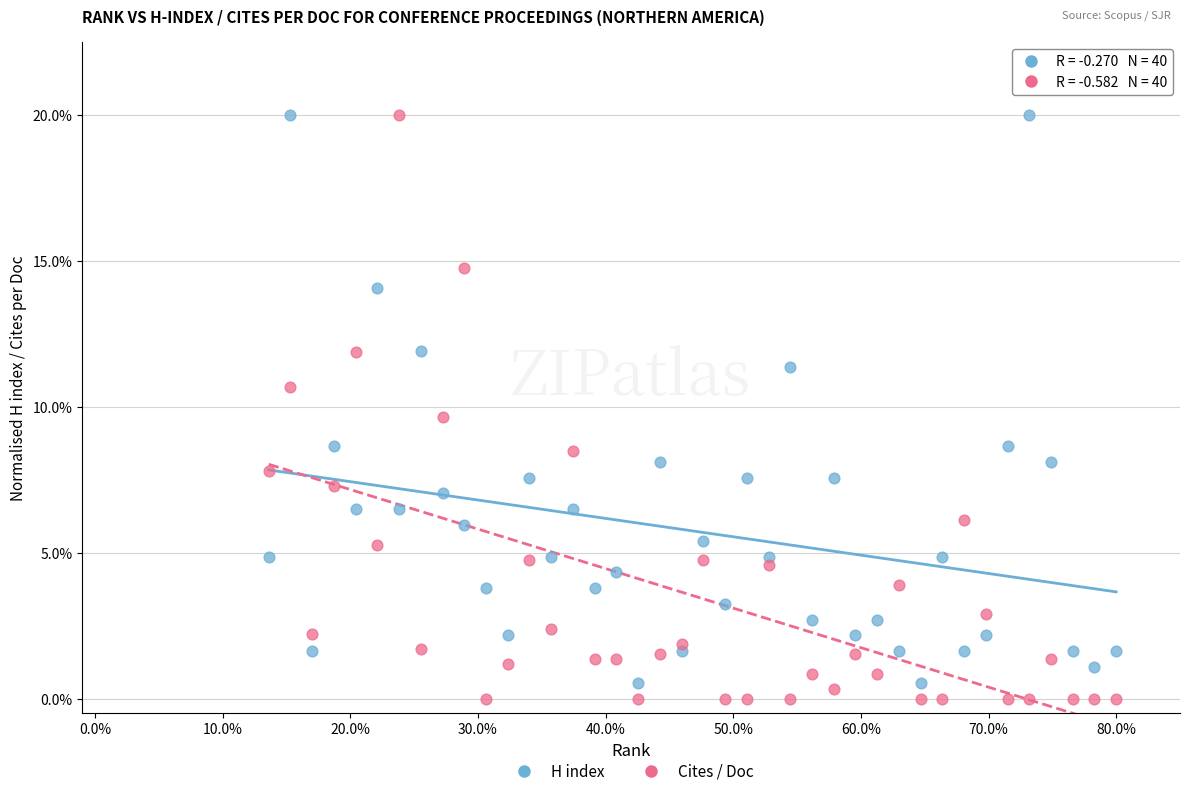

Which series has the widest spread of Y values?

Cites / Doc